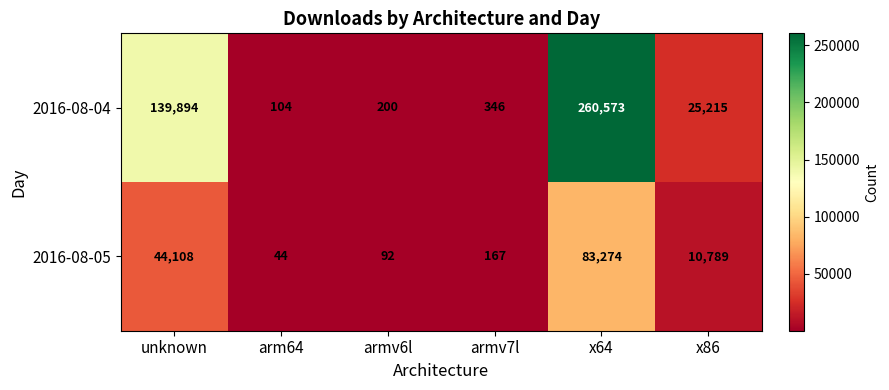

What is the sum of all 2016-08-04 values?

426332